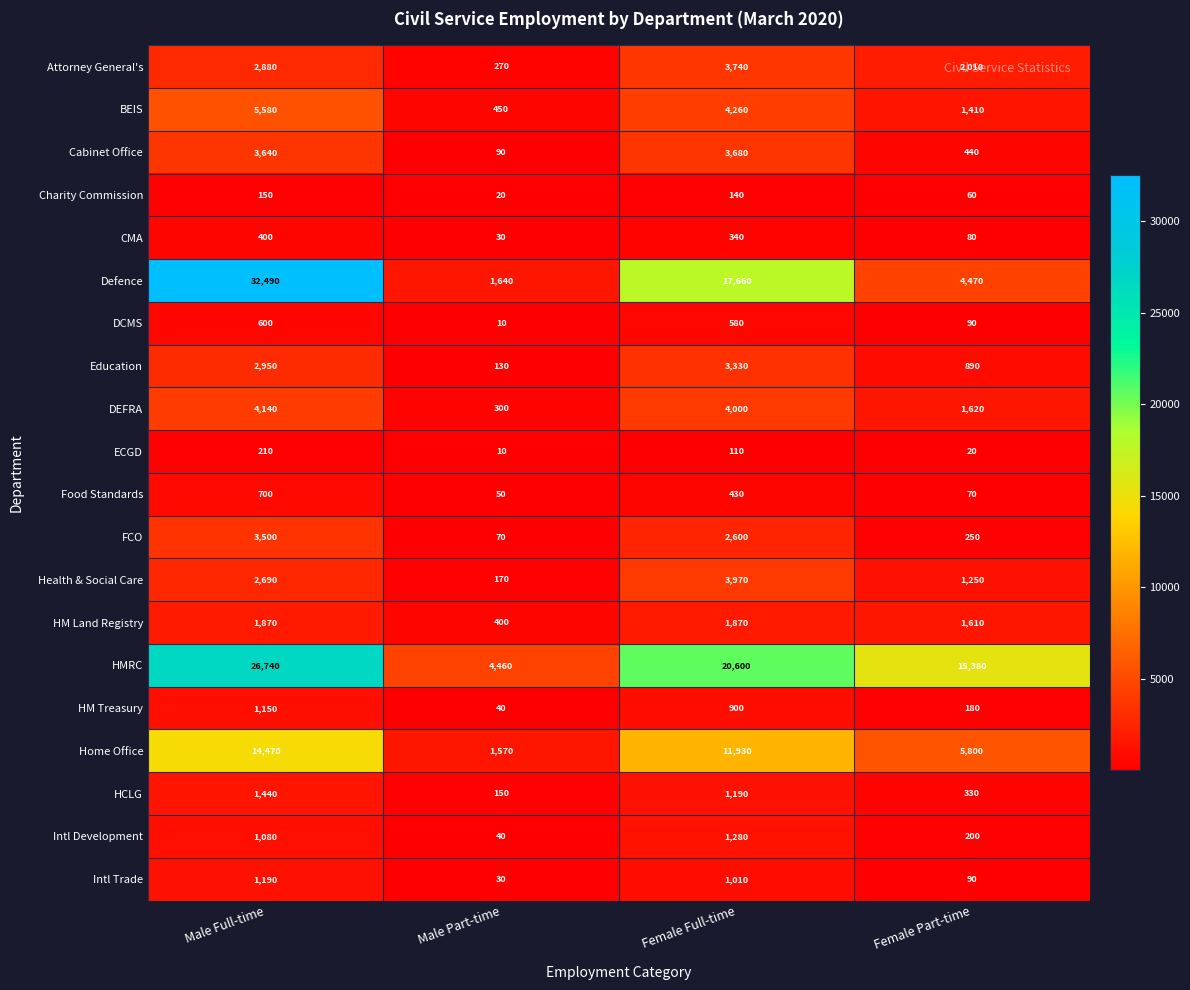

At which category is the sum across all series the highest?

Male Full-time